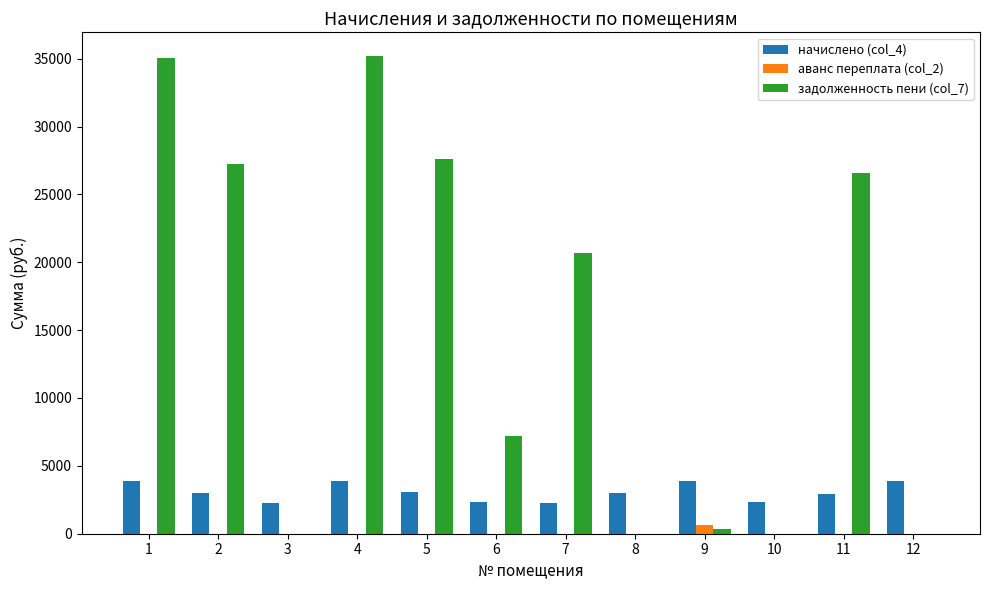

What is the sum of all начислено (col_4) values?

36675.0